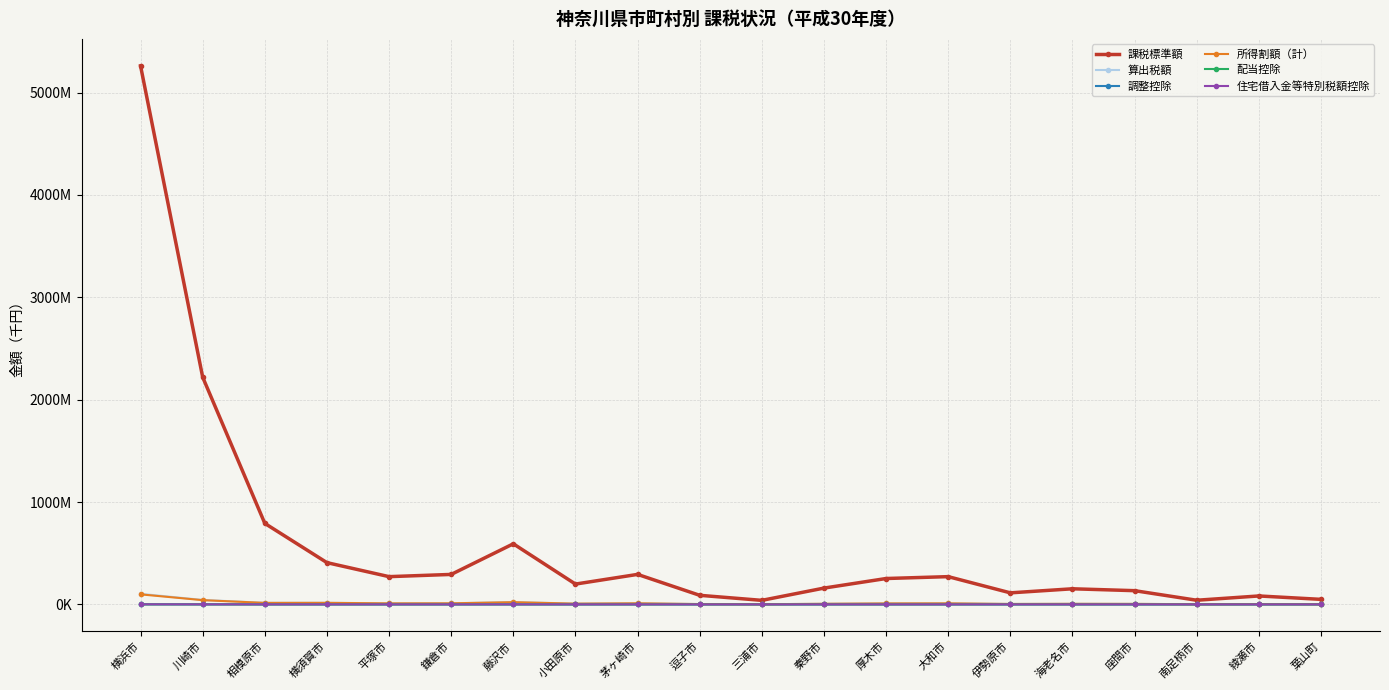

Is this an area chart (filled region under the line)?

No